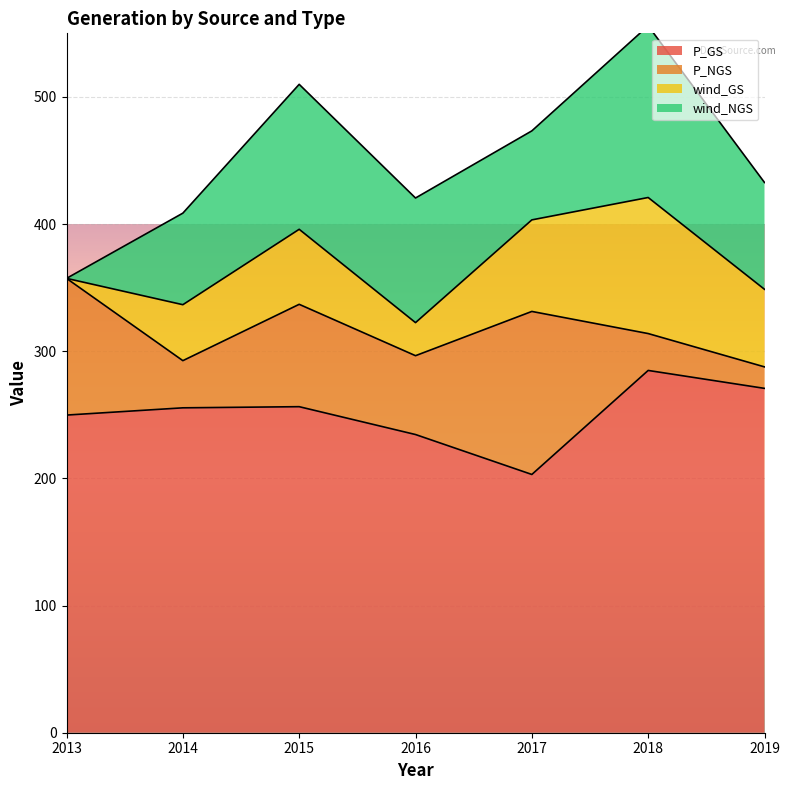

Reading left to right, extract all data points from this chart.

P_GS: 2013=249.8	2014=255.5	2015=256.4	2016=234.5	2017=203.1	2018=284.9	2019=270.8
P_NGS: 2013=107.5	2014=37.1	2015=80.5	2016=62.0	2017=128.2	2018=29.0	2019=16.9
wind_GS: 2013=0.0	2014=44.0	2015=59.0	2016=26.0	2017=72.0	2018=107.0	2019=61.0
wind_NGS: 2013=0.0	2014=72.0	2015=114.0	2016=98.0	2017=70.0	2018=135.0	2019=84.0